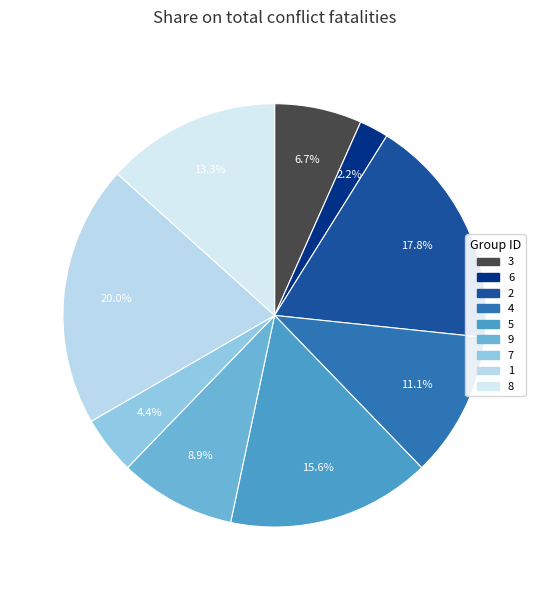

Count the number of slices in the pie.

9